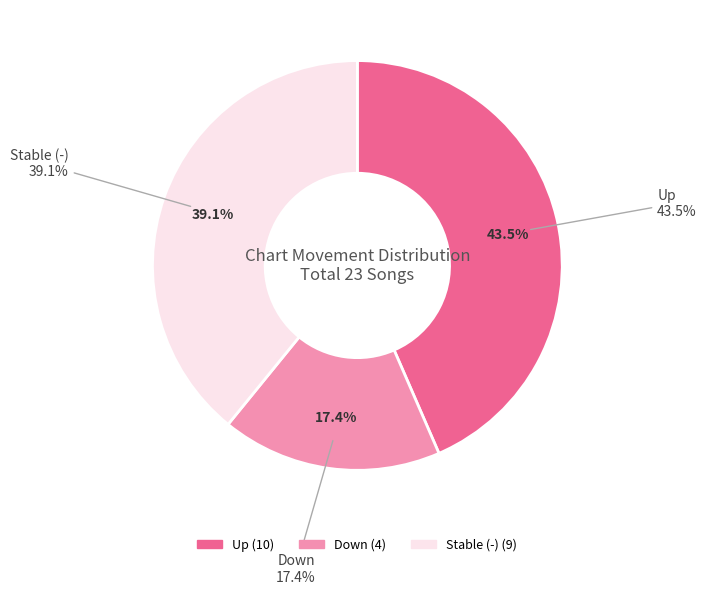

What is the largest slice in the pie chart?

up